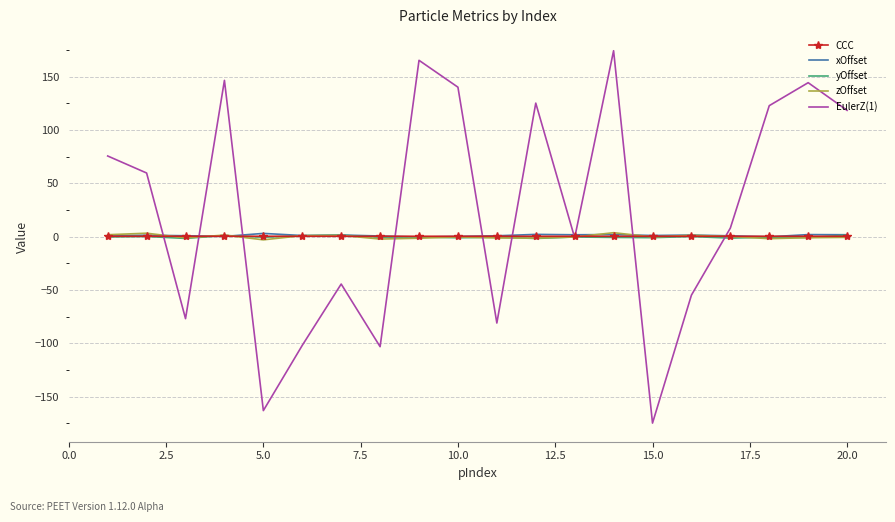

Which series has the largest range (max minus min)?

EulerZ(1)